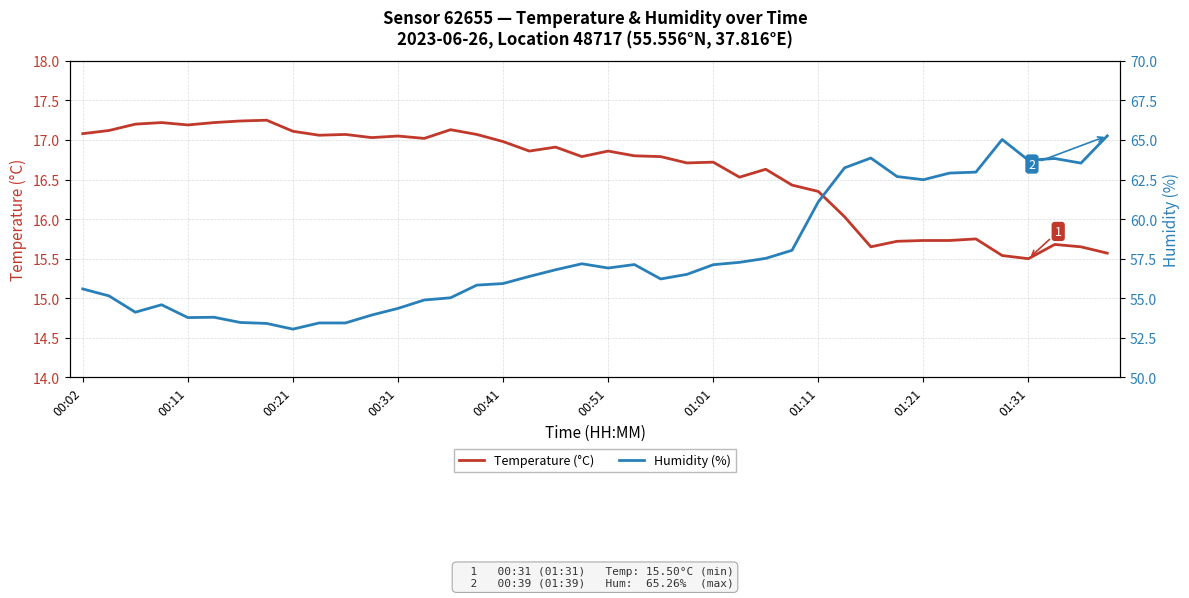

What is the sum of all Temperature (°C) values?

664.0